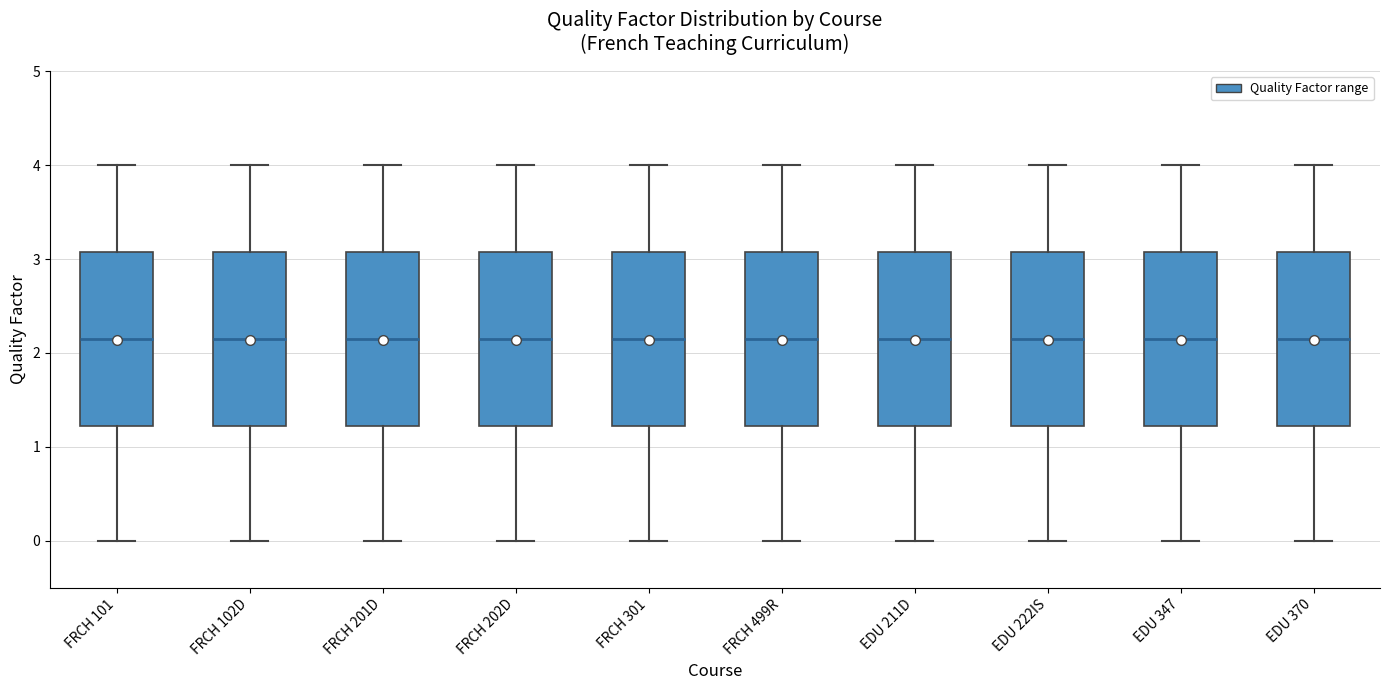

Reading left to right, transcribe this box plot: for each box, give where its median line is, the range the box spans, and where its two whiskers end, as read against the y-axis. The values are not printed on the chart, so give them approximately, as read against the axis.

FRCH 101: median 2.2, box 1.2 to 3.1, whiskers 0.0 to 4.0
FRCH 102D: median 2.2, box 1.2 to 3.1, whiskers 0.0 to 4.0
FRCH 201D: median 2.2, box 1.2 to 3.1, whiskers 0.0 to 4.0
FRCH 202D: median 2.2, box 1.2 to 3.1, whiskers 0.0 to 4.0
FRCH 301: median 2.2, box 1.2 to 3.1, whiskers 0.0 to 4.0
FRCH 499R: median 2.2, box 1.2 to 3.1, whiskers 0.0 to 4.0
EDU 211D: median 2.2, box 1.2 to 3.1, whiskers 0.0 to 4.0
EDU 222IS: median 2.2, box 1.2 to 3.1, whiskers 0.0 to 4.0
EDU 347: median 2.2, box 1.2 to 3.1, whiskers 0.0 to 4.0
EDU 370: median 2.2, box 1.2 to 3.1, whiskers 0.0 to 4.0